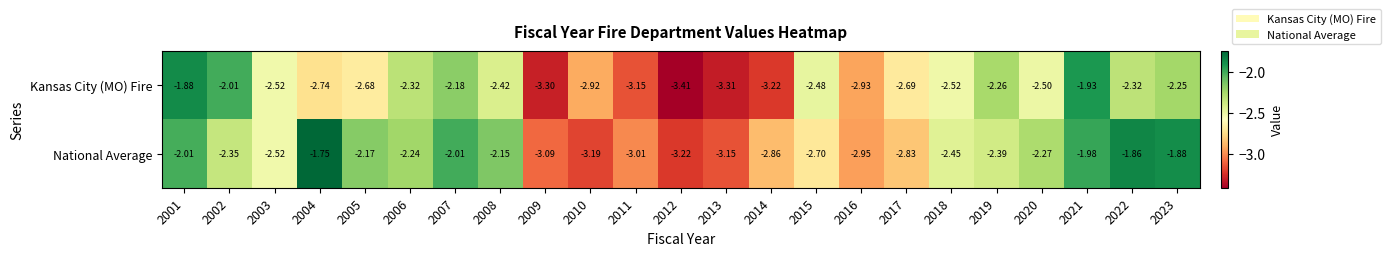

Which series has the largest range (max minus min)?

Kansas City (MO) Fire